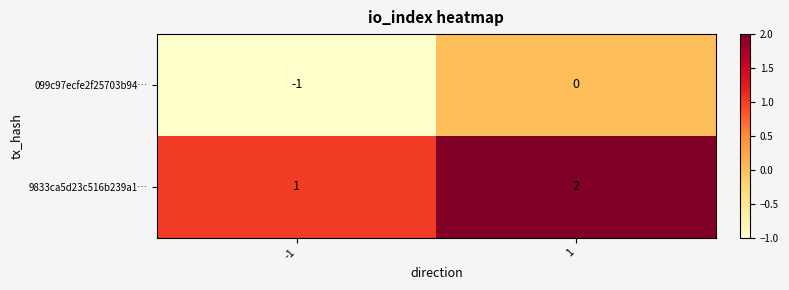

At which category is the sum across all series the highest?

1